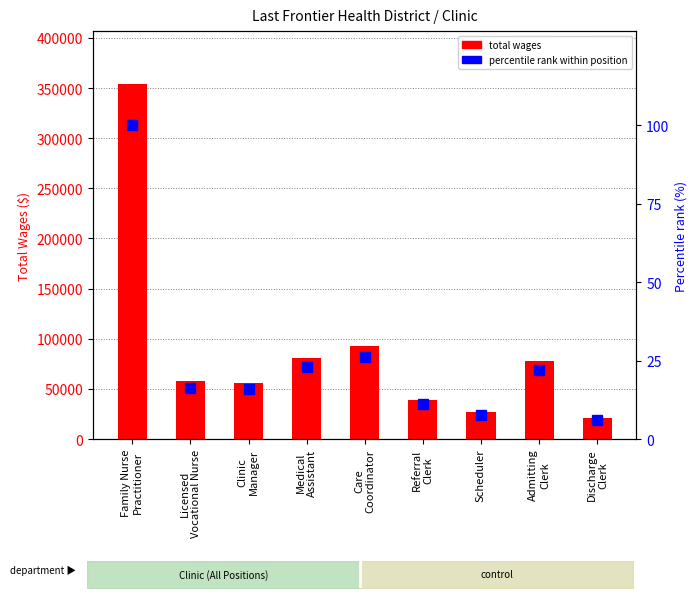

What is the sum of all Total Wages values?

805958.0